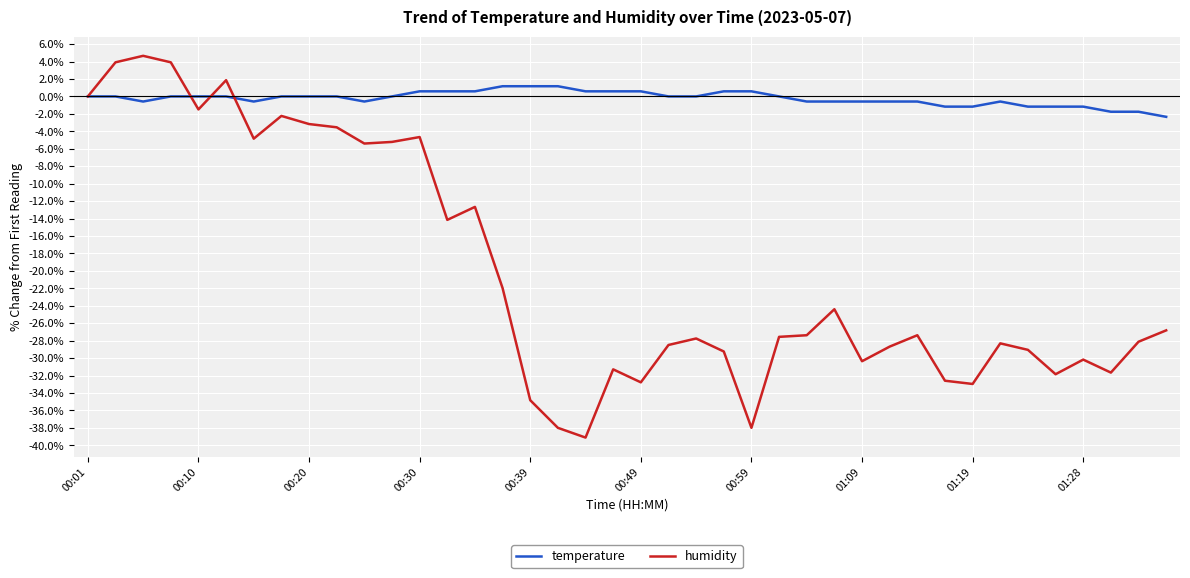

What is the highest value of the temperature series?

1.2